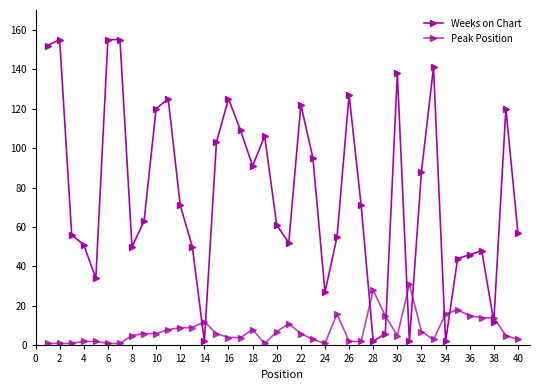

List the series in order of their peak value, lowest first.

Peak Position, Weeks on Chart